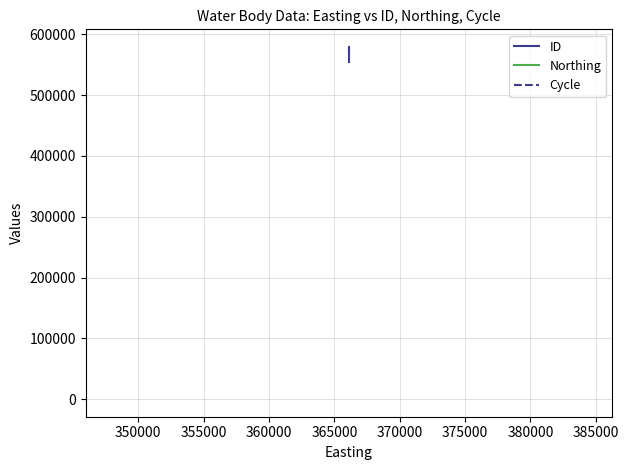

List the series in order of their overall mean, lowest first.

Cycle, Northing, ID